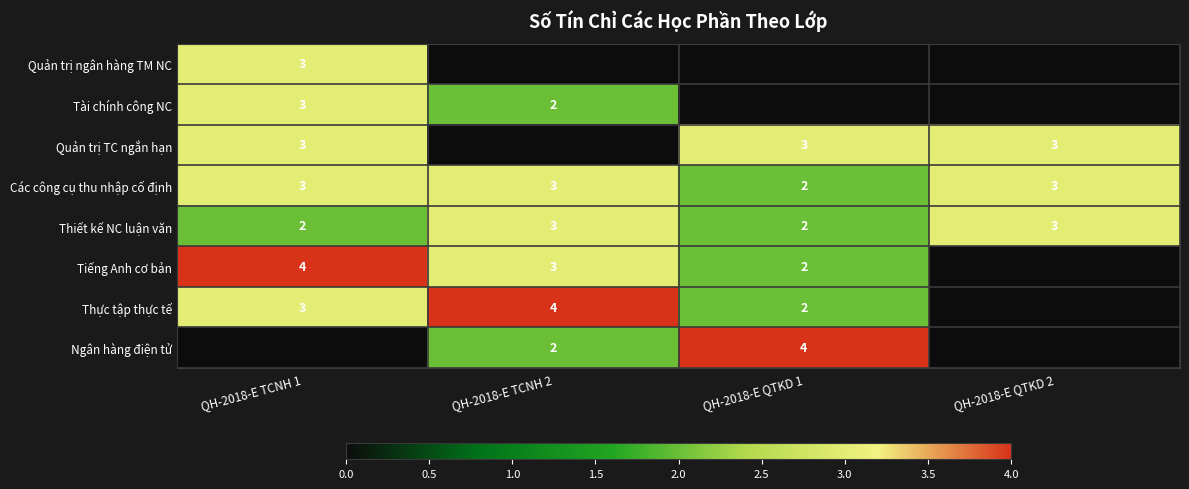

What is the sum of all Thiết kế NC luận văn values?

10